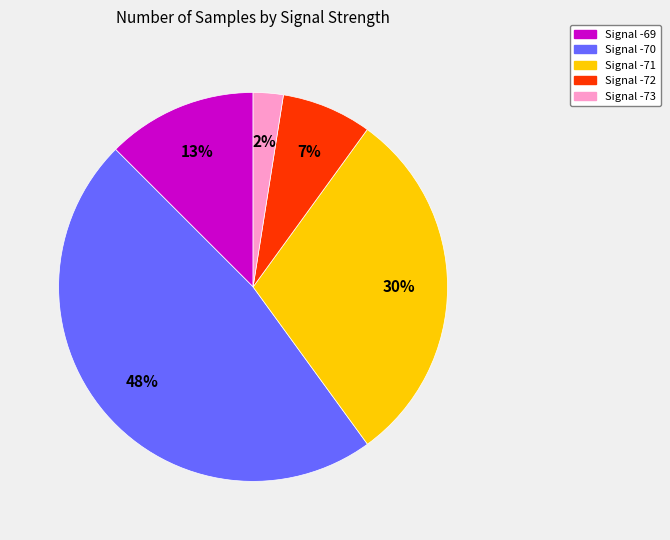

To the nearest percent, what is the average slice percentage?

20%